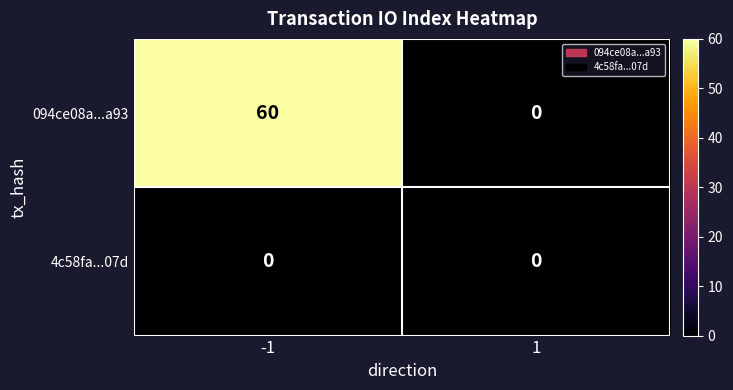

Which series has the largest total across all categories?

094ce08a...a93